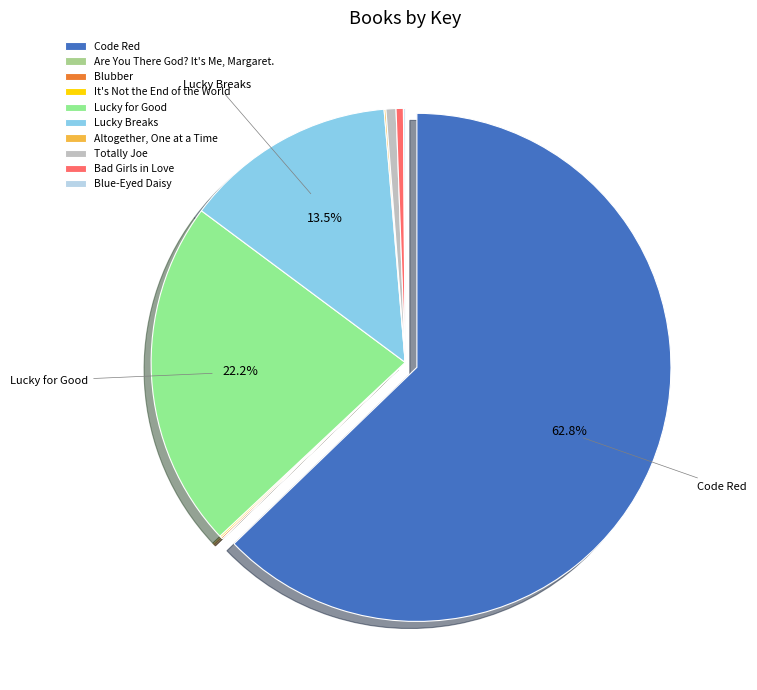

To the nearest percent, what is the average slice percentage?

10%